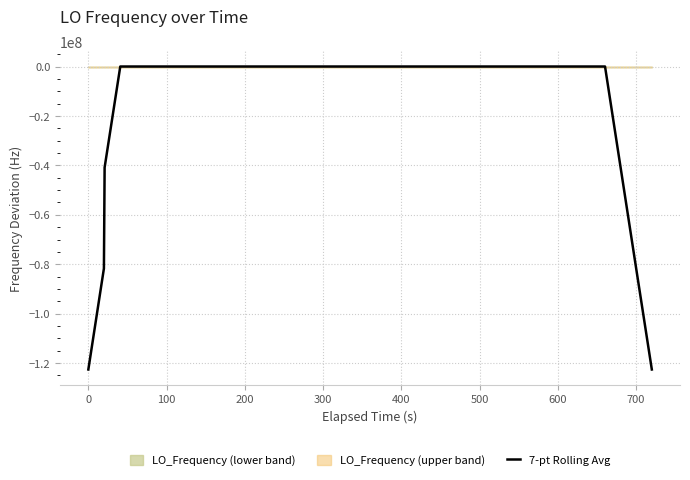

Reading left to right, what are all the values shown in this chart?

-122591571.0	-81727714.0	-40863857.5	0.2	0.1	0.7	0.4	-0.5	0.1	0.6	0.1	0.0	-0.3	0.2	0.6	-0.4	-0.4	-0.2	-0.4	-0.3	-0.6	-0.5	-0.1	0.2	0.0	0.3	0.3	0.4	0.3	0.1	0.4	-0.1	0.1	0.3	0.4	0.2	-0.0	-40863857.6	-81727714.2	-122591571.7